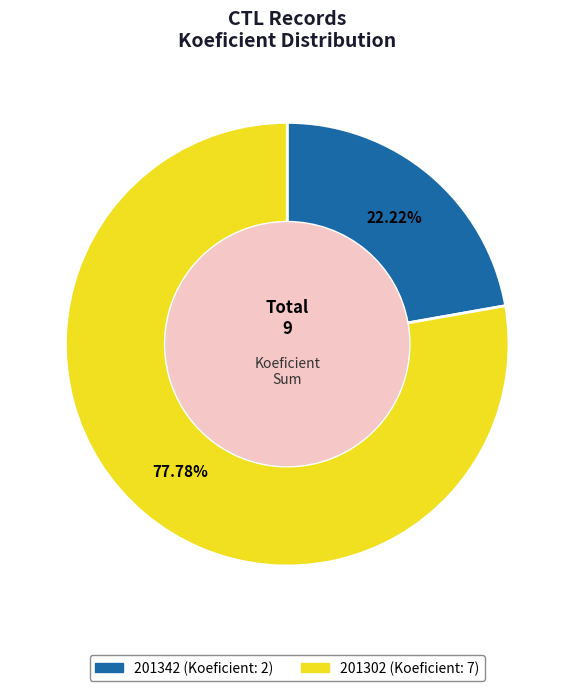

To the nearest percent, what is the difference between the 201342 and 201302 slice percentages?

56%